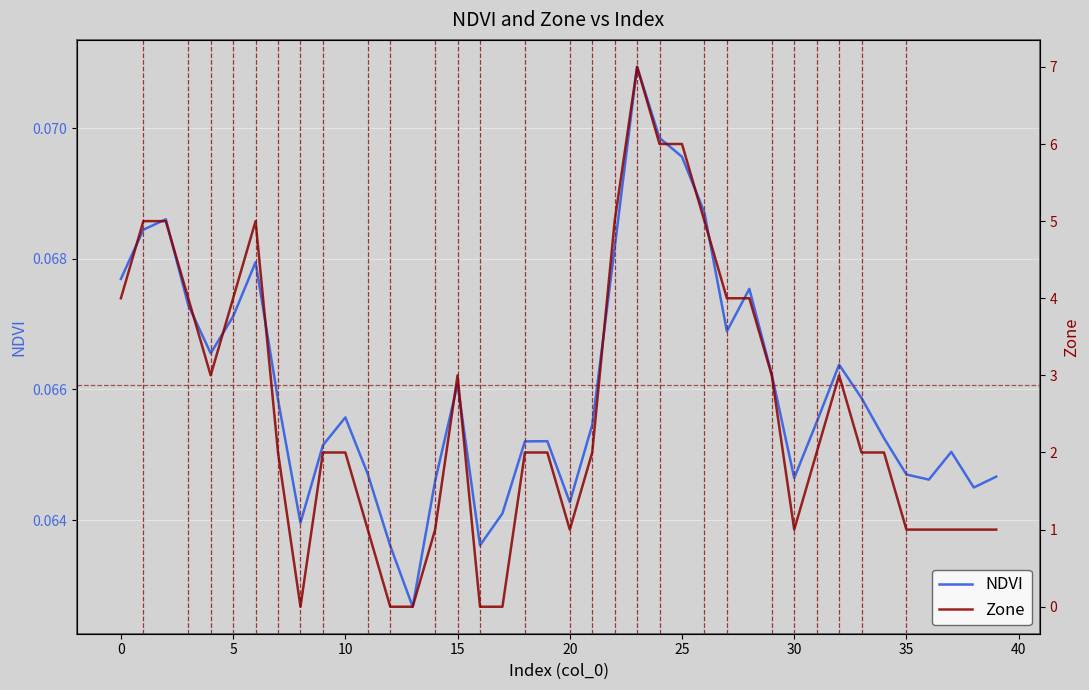

Is it true that Zone equals 0.0 at 12?

True